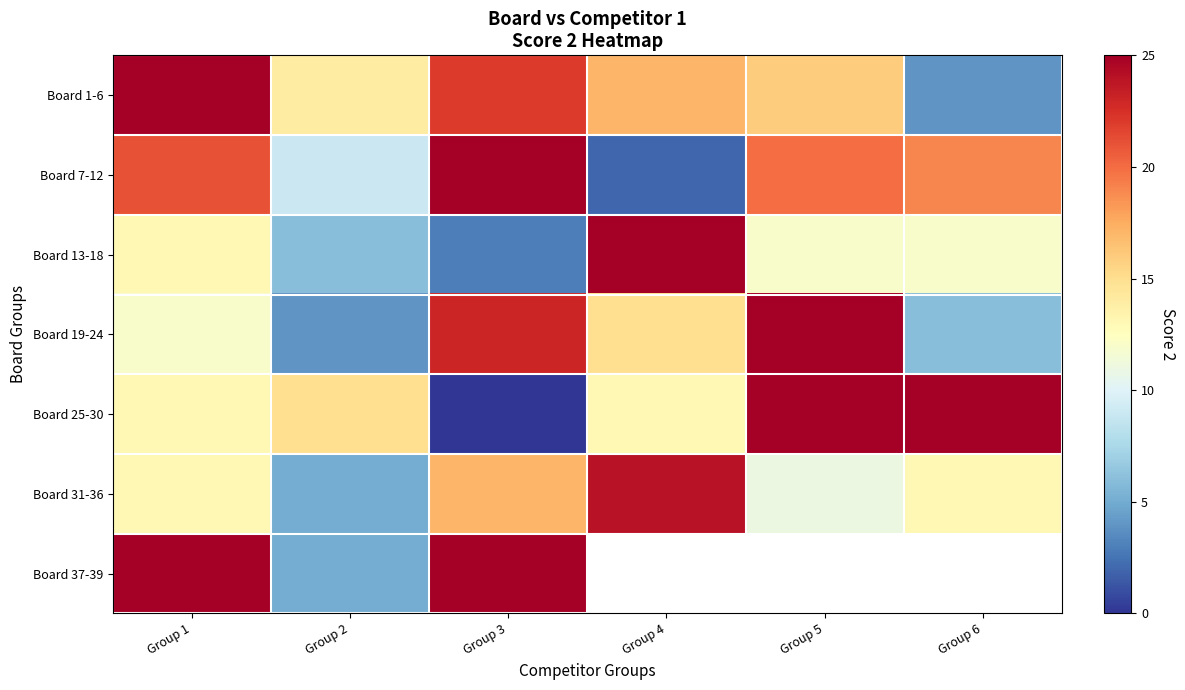

The Board 25-30 series shows 43.7 at Group 6. True or false?

False